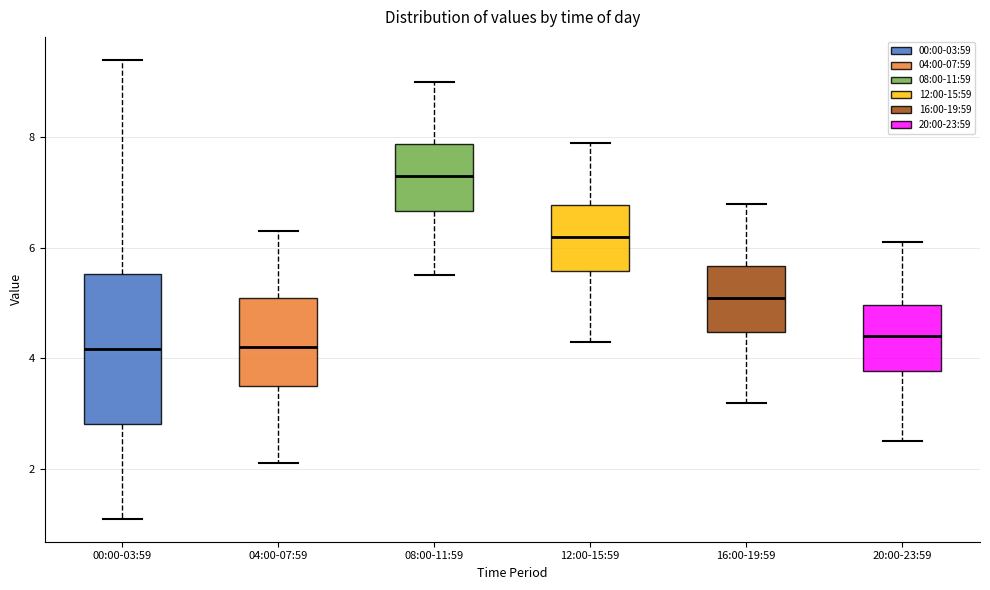

Reading left to right, transcribe this box plot: for each box, give where its median line is, the range the box spans, and where its two whiskers end, as read against the y-axis. The values are not printed on the chart, so give them approximately, as read against the axis.

00:00-03:59: median 4.2, box 2.8 to 5.6, whiskers 1.2 to 9.4
04:00-07:59: median 4.2, box 3.6 to 5.2, whiskers 2.2 to 6.4
08:00-11:59: median 7.4, box 6.6 to 7.8, whiskers 5.6 to 9.0
12:00-15:59: median 6.2, box 5.6 to 6.8, whiskers 4.4 to 8.0
16:00-19:59: median 5.2, box 4.4 to 5.6, whiskers 3.2 to 6.8
20:00-23:59: median 4.4, box 3.8 to 5.0, whiskers 2.6 to 6.2